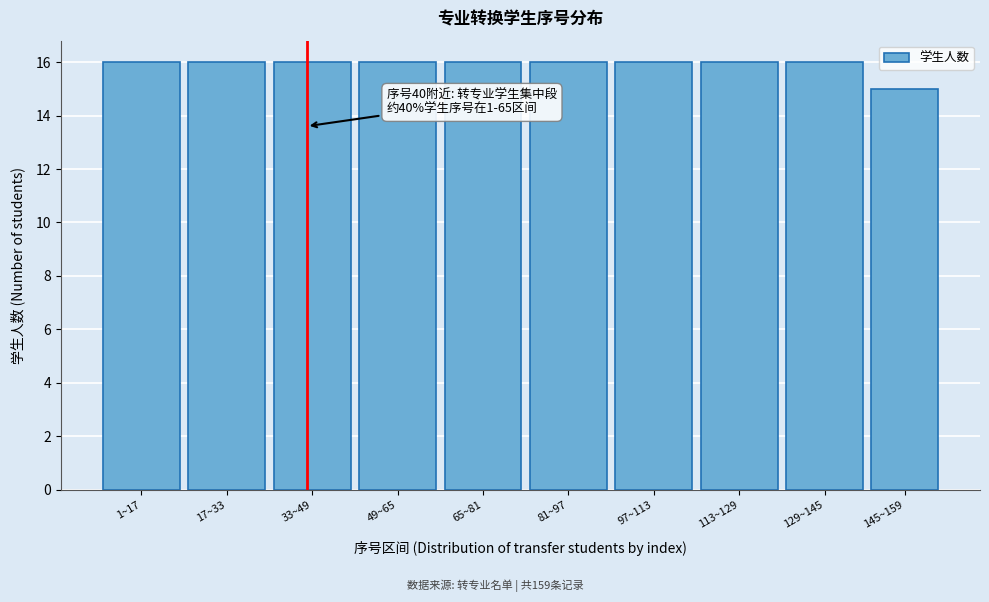

Reading left to right, list all the values displayed in this chart.

1~17=16	17~33=16	33~49=16	49~65=16	65~81=16	81~97=16	97~113=16	113~129=16	129~145=16	145~159=15